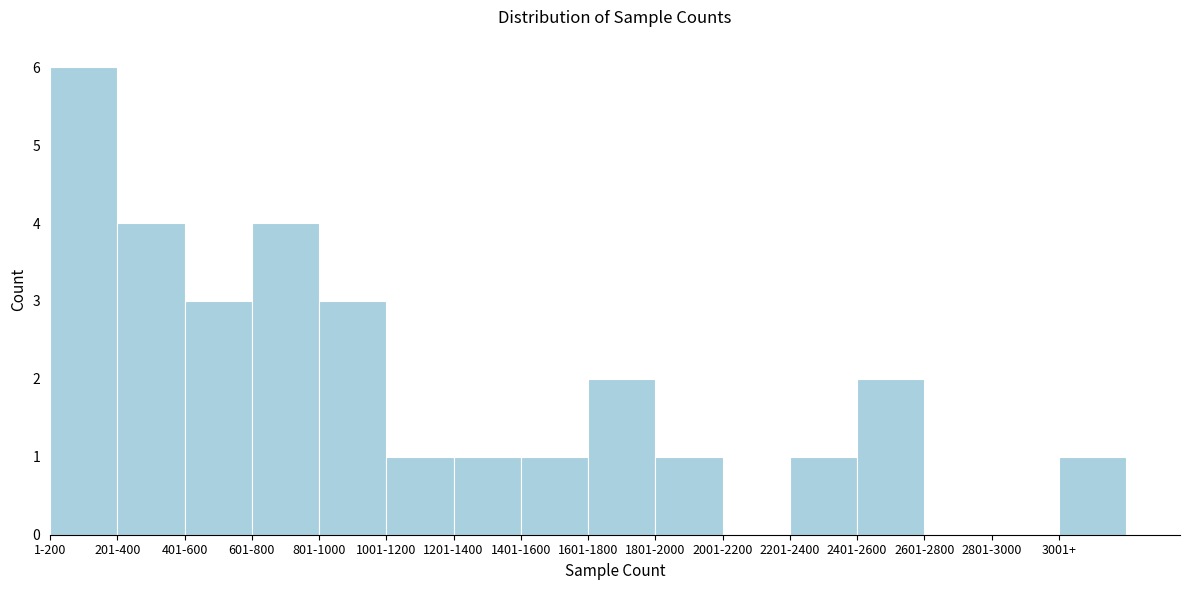

Reading left to right, transcribe all the data shown in this chart.

1-200=6	201-400=4	401-600=3	601-800=4	801-1000=3	1001-1200=1	1201-1400=1	1401-1600=1	1601-1800=2	1801-2000=1	2001-2200=0	2201-2400=1	2401-2600=2	2601-2800=0	2801-3000=0	3001+=1